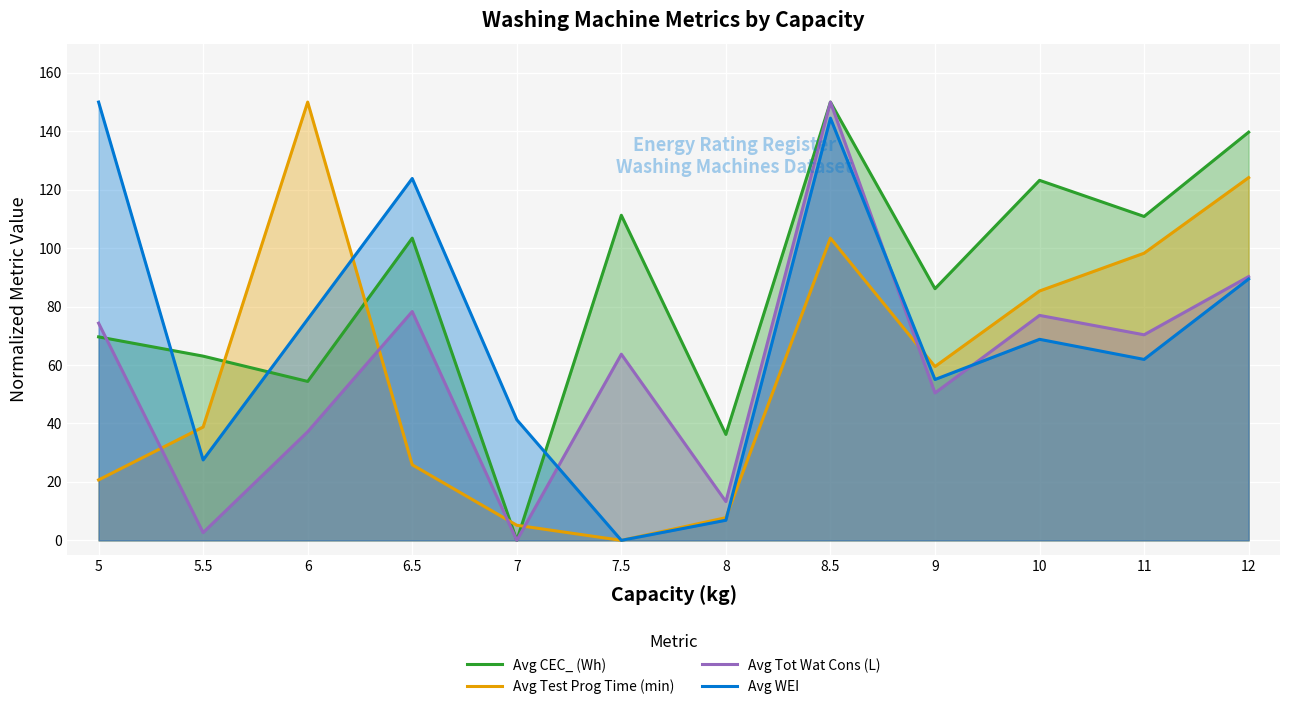

At 9, list the series in order from smallest to largest.

Avg Tot Wat Cons (L), Avg WEI, Avg Test Prog Time (min), Avg CEC_ (Wh)